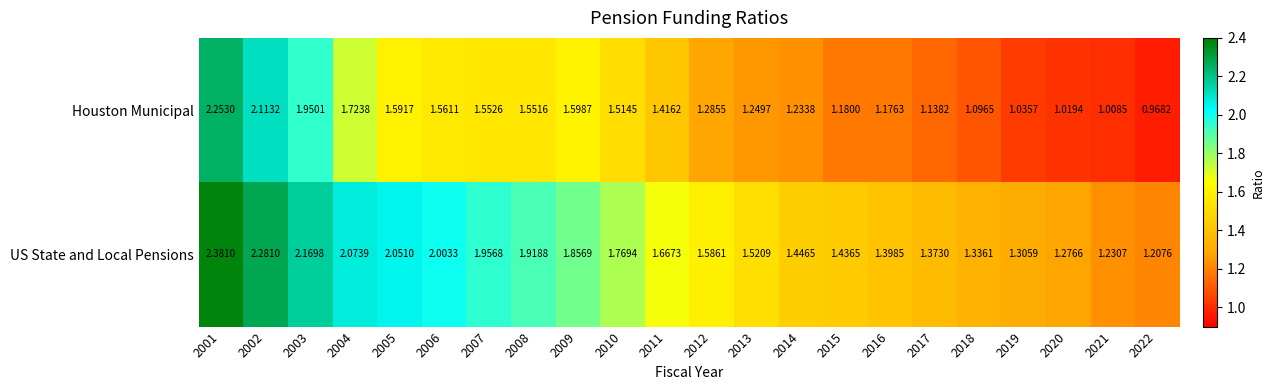

At which category is the sum across all series the highest?

2001